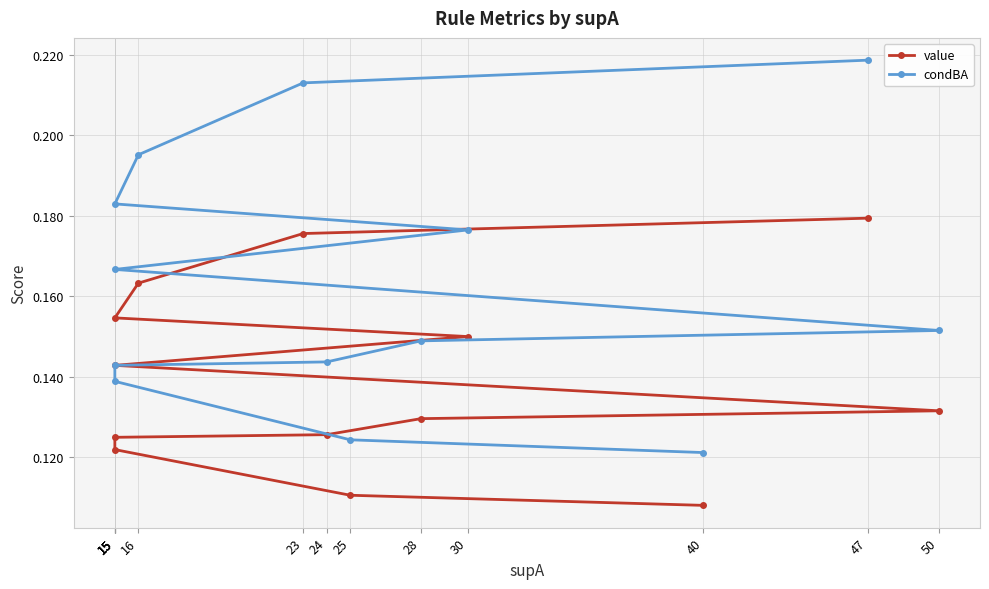

Which category has the lowest value across all series?

40